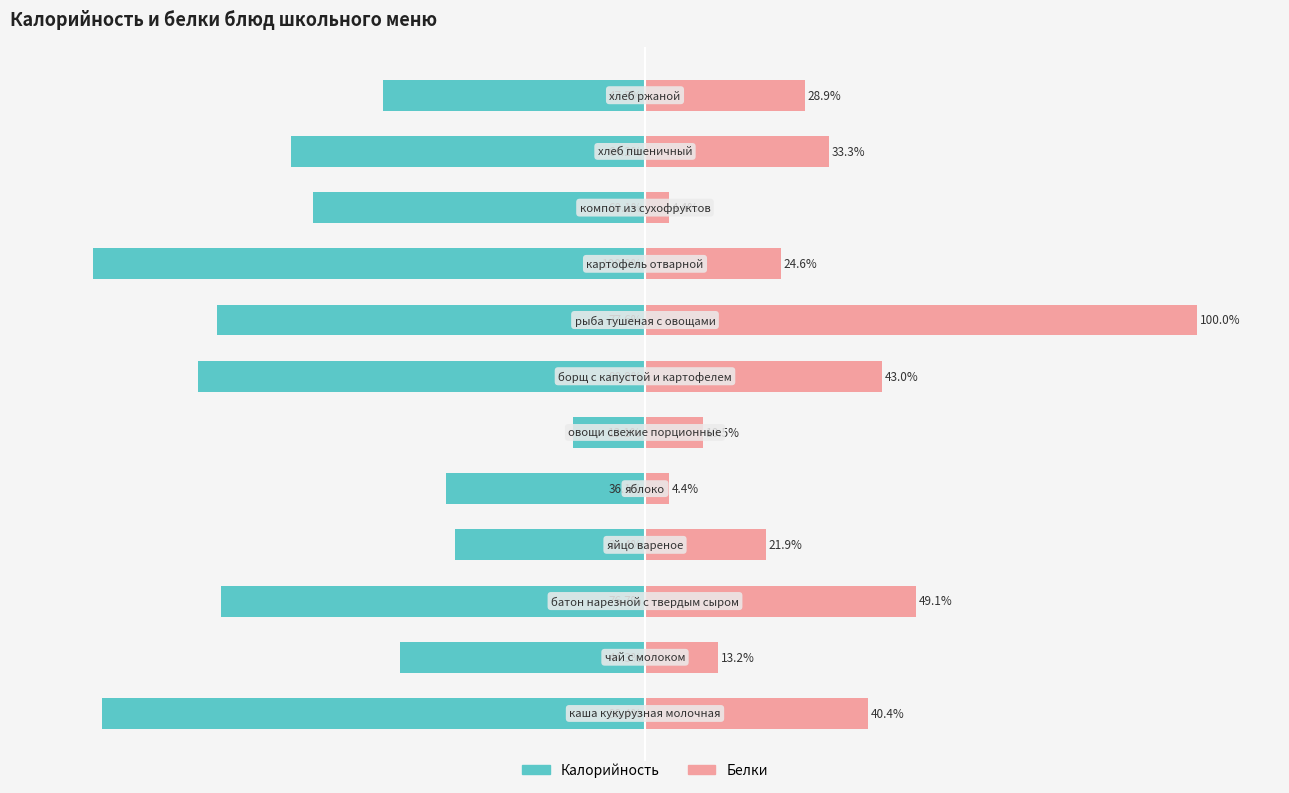

The value of Белки at 2 is 49.1. True or false?

True